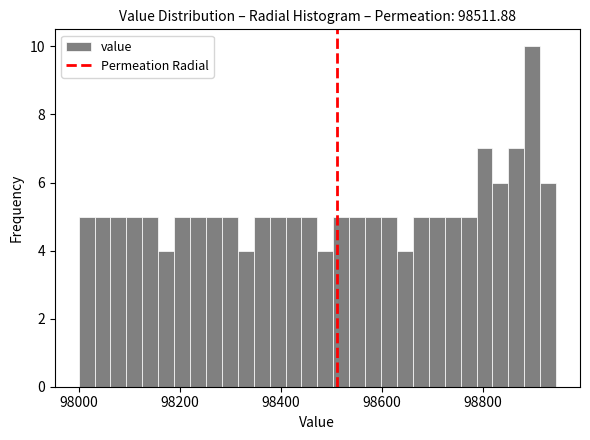

Around what value on the x-axis is the tallest bar? Give the approximate position of its centre, as read against the axis.

98900